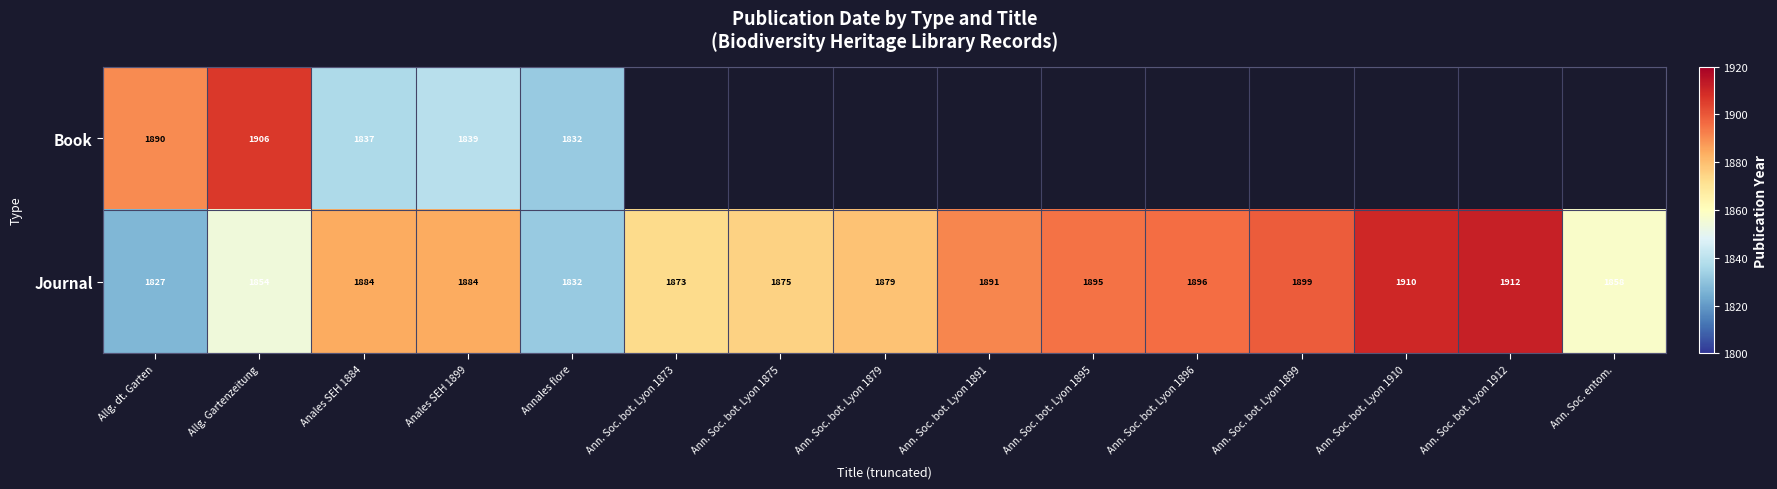

What is the maximum value shown in the chart?

1912.0